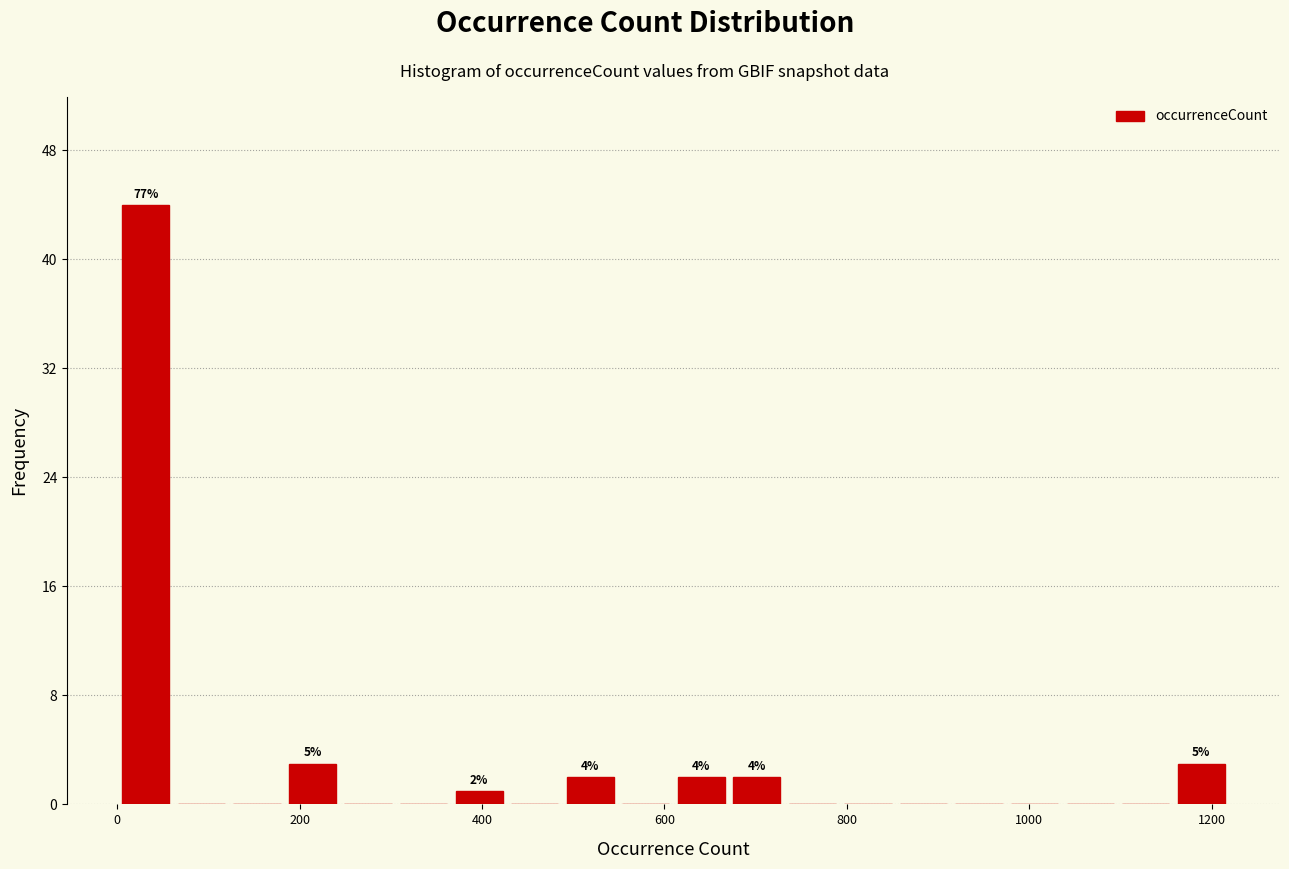

Around what value on the x-axis is the tallest bar? Give the approximate position of its centre, as read against the axis.

40